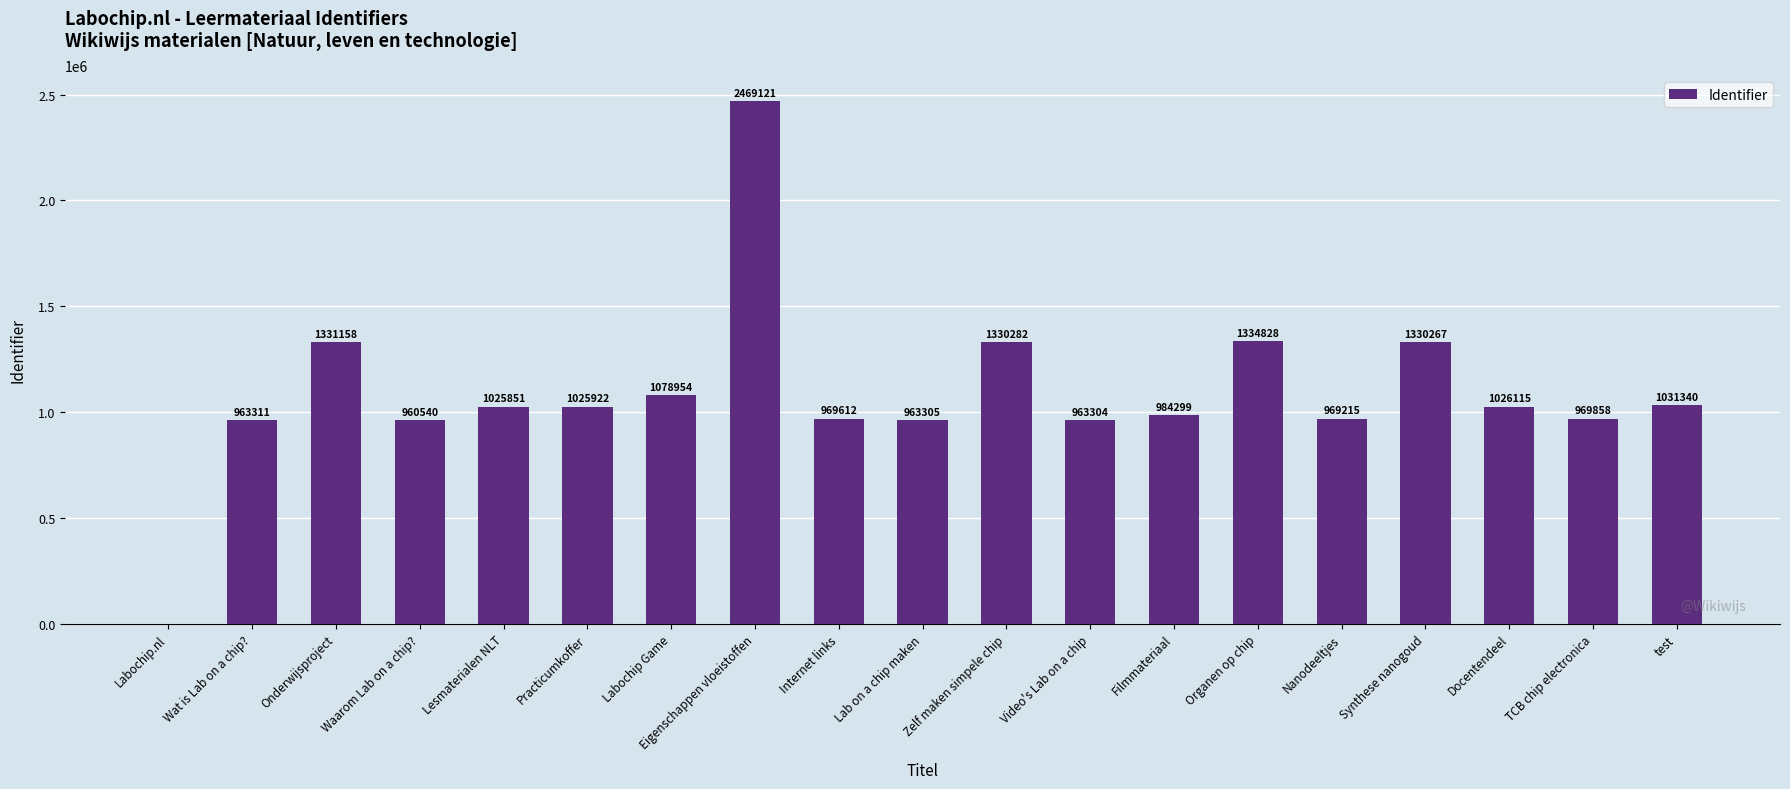

What is the maximum value shown in the chart?

2469121